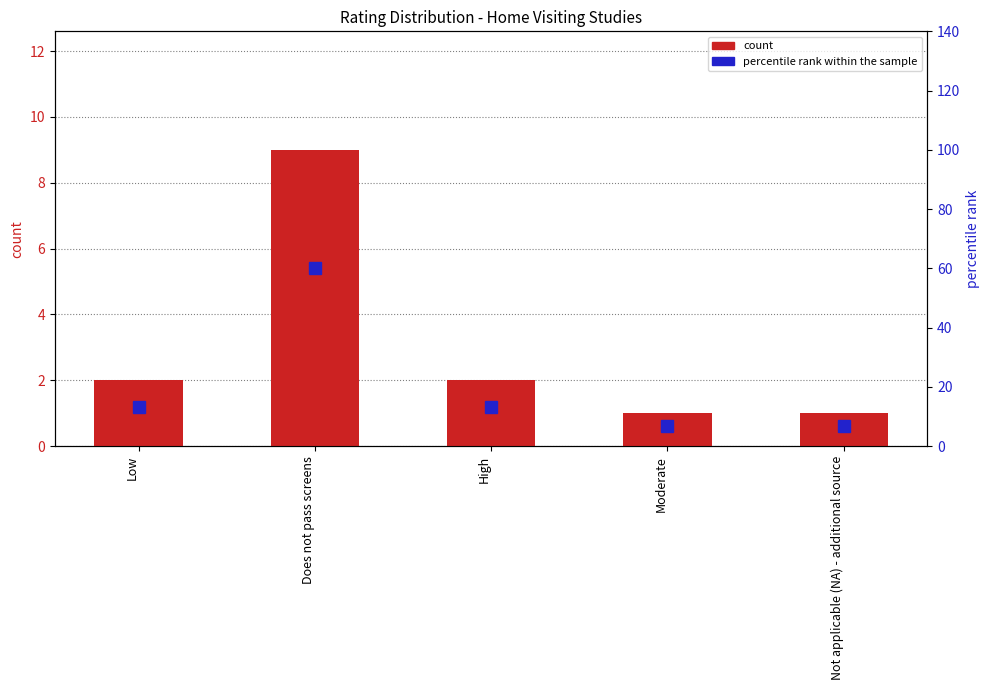

Reading left to right, transcribe all the data shown in this chart.

count: Low=2.0	Does not pass screens=9.0	High=2.0	Moderate=1.0	Not applicable (NA) - additional source=1.0
percentile rank within the sample: Low=13.3	Does not pass screens=60.0	High=13.3	Moderate=6.7	Not applicable (NA) - additional source=6.7